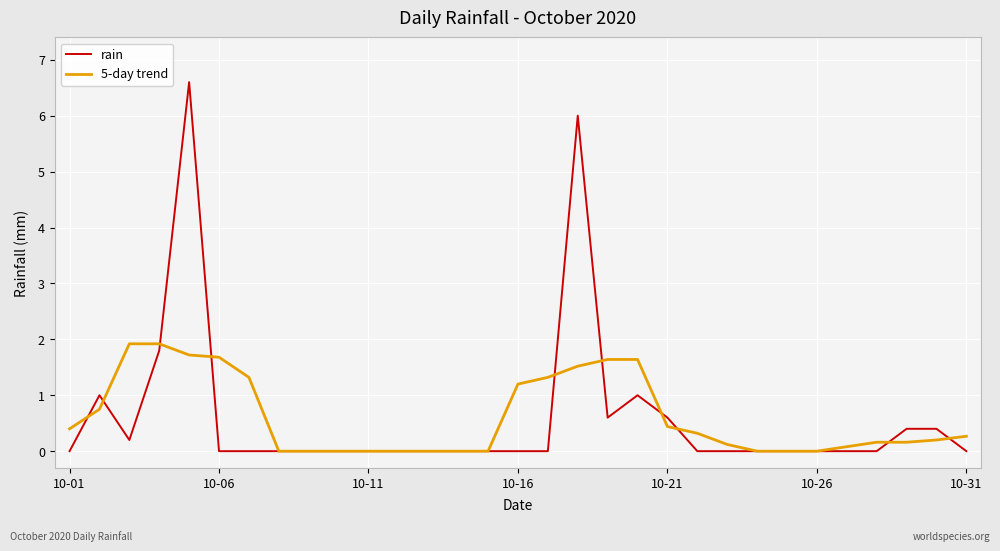

Rank the series by their maximum value, from lowest to highest.

5-day trend, rain